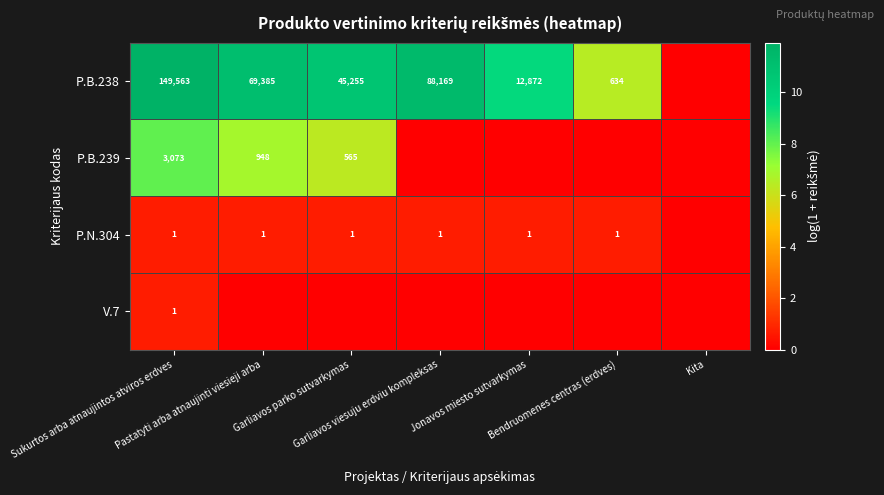

Is it true that P.B.238 equals 11.1 at Pastatyti arba atnaujinti viesieji arba?

True